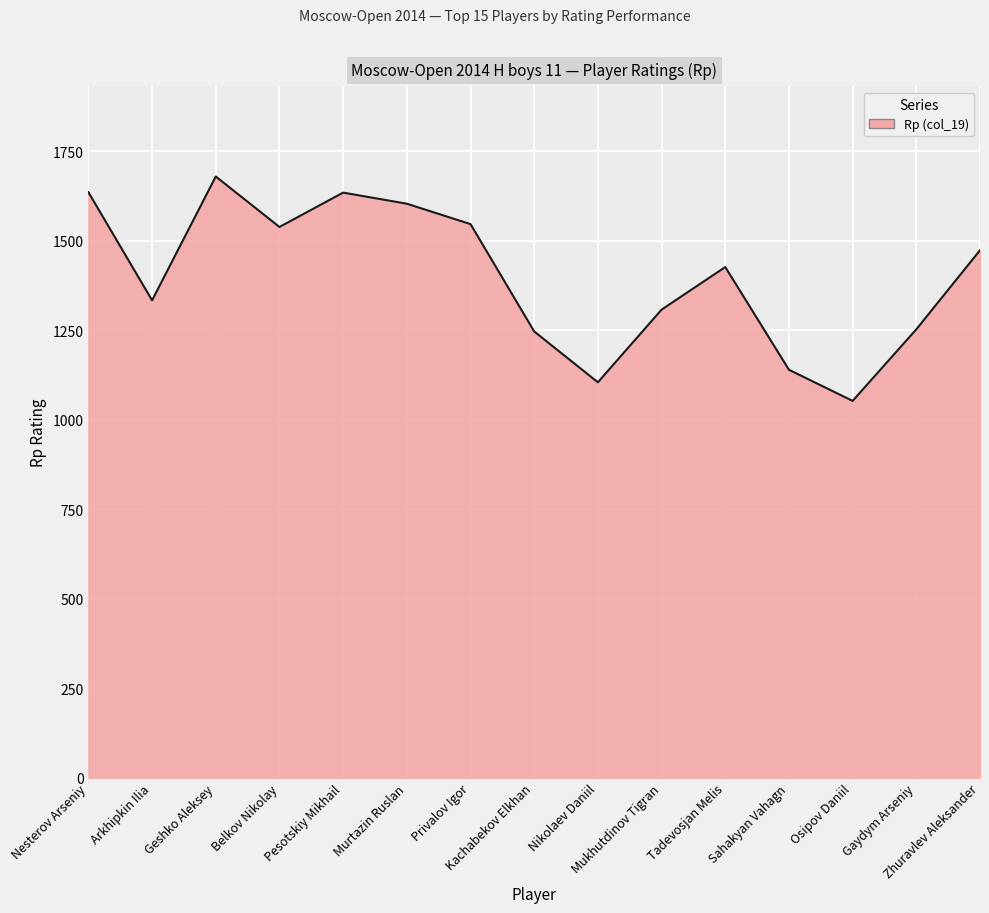

What is the maximum value shown in the chart?

1680